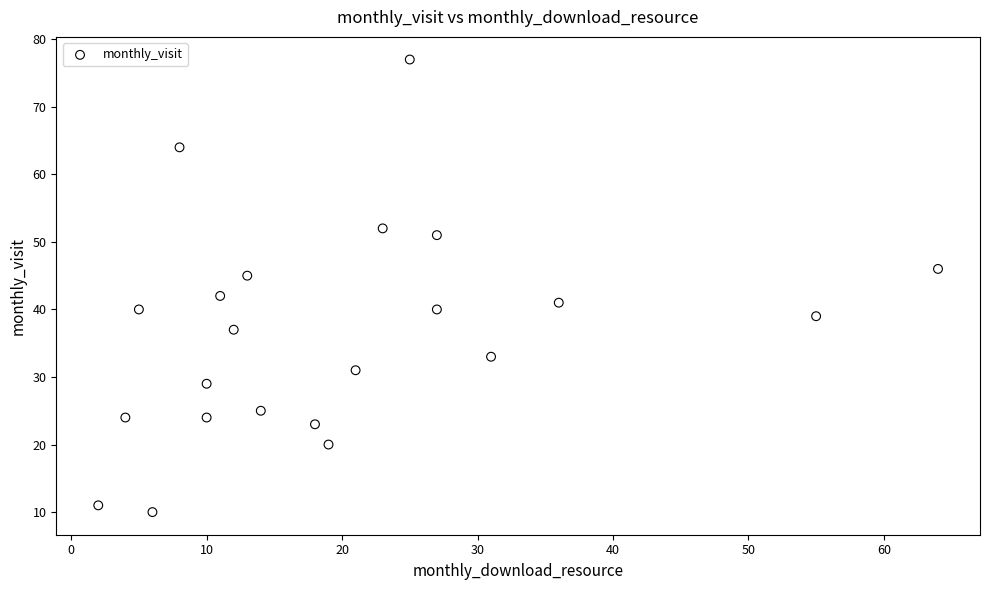

What is the range of X values (max minus min)?

62